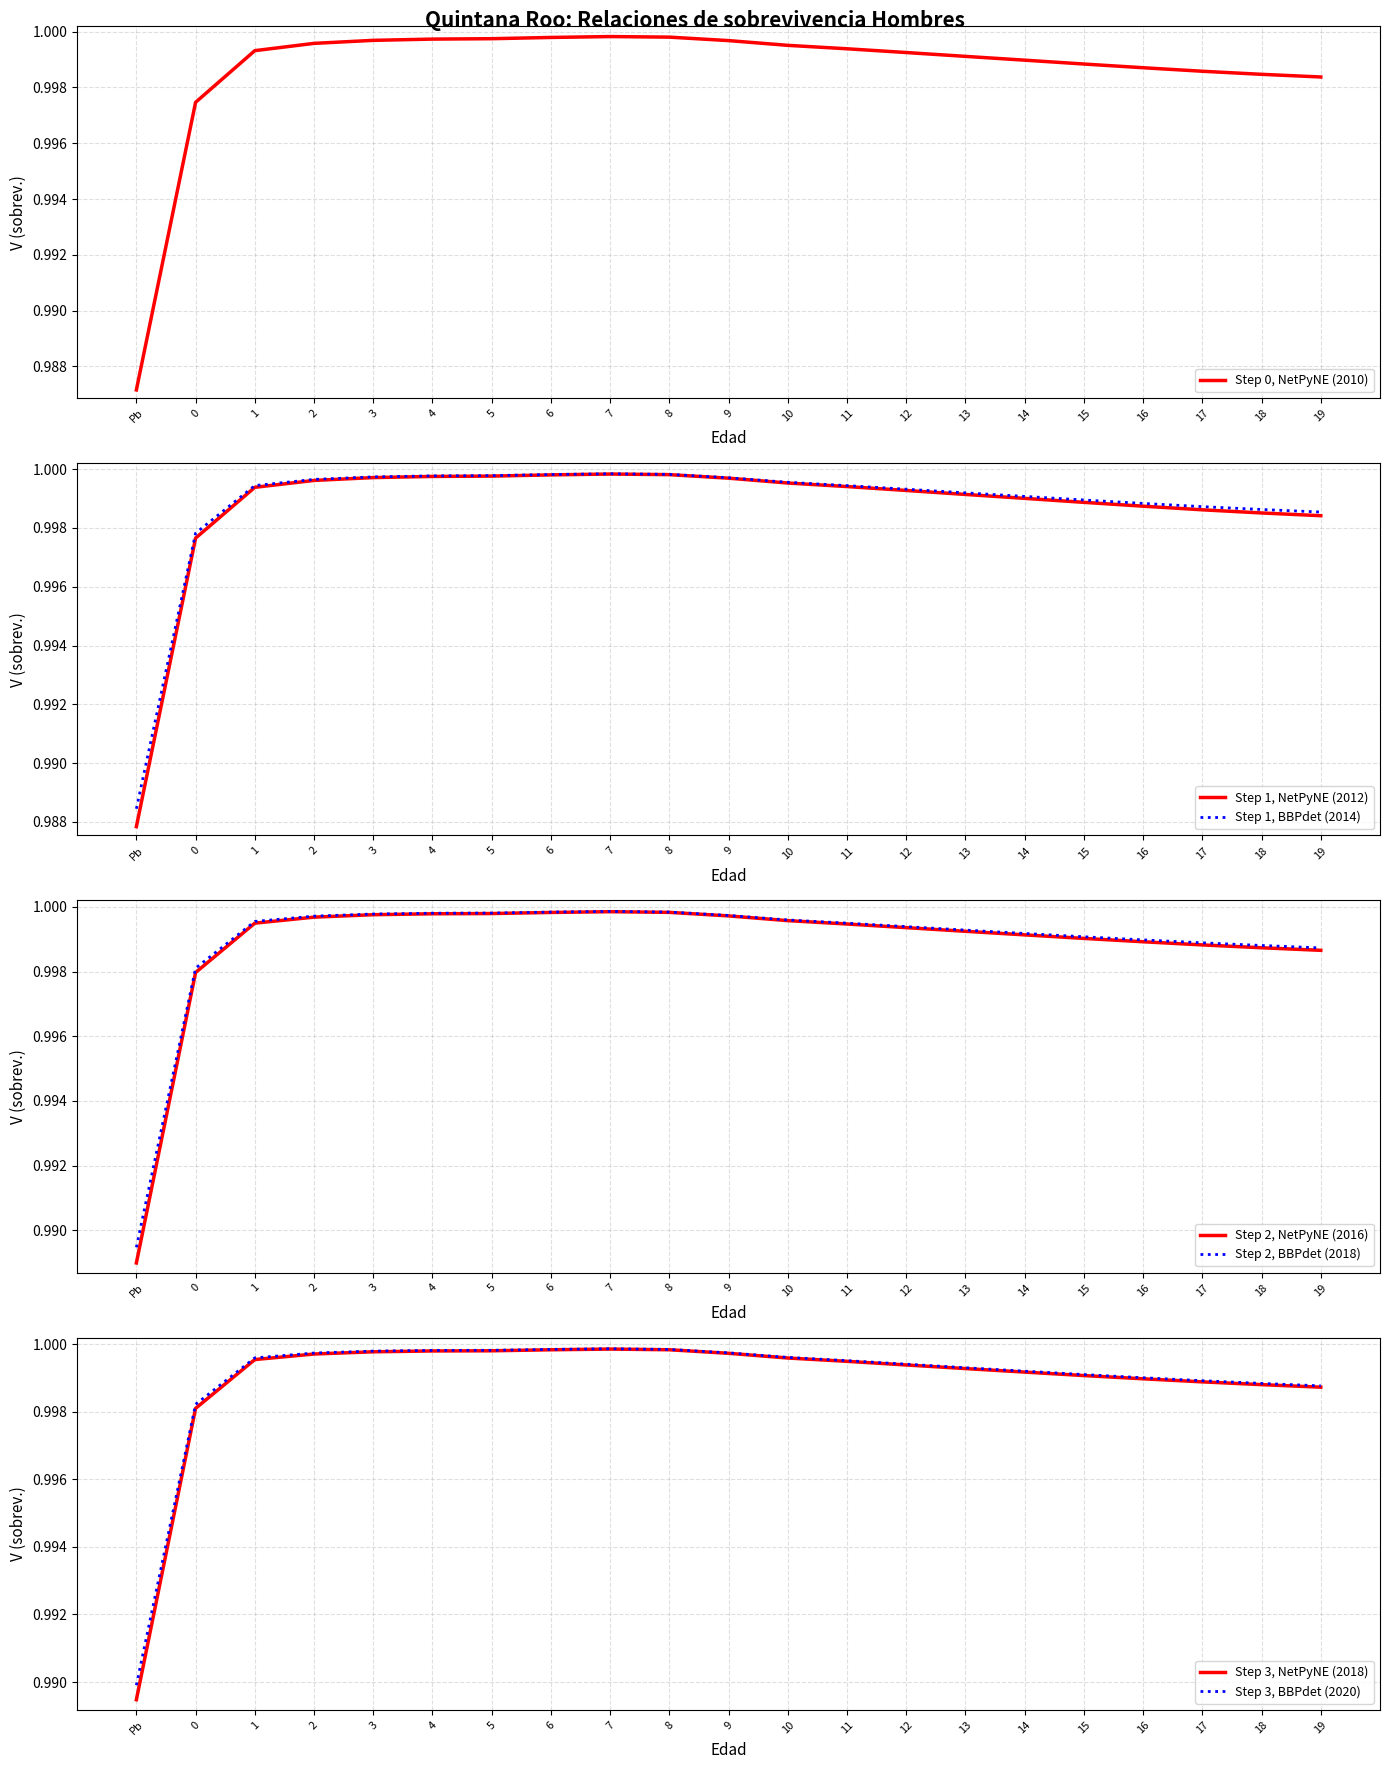

True or false: 2016 and 2014 cross at least once.

False